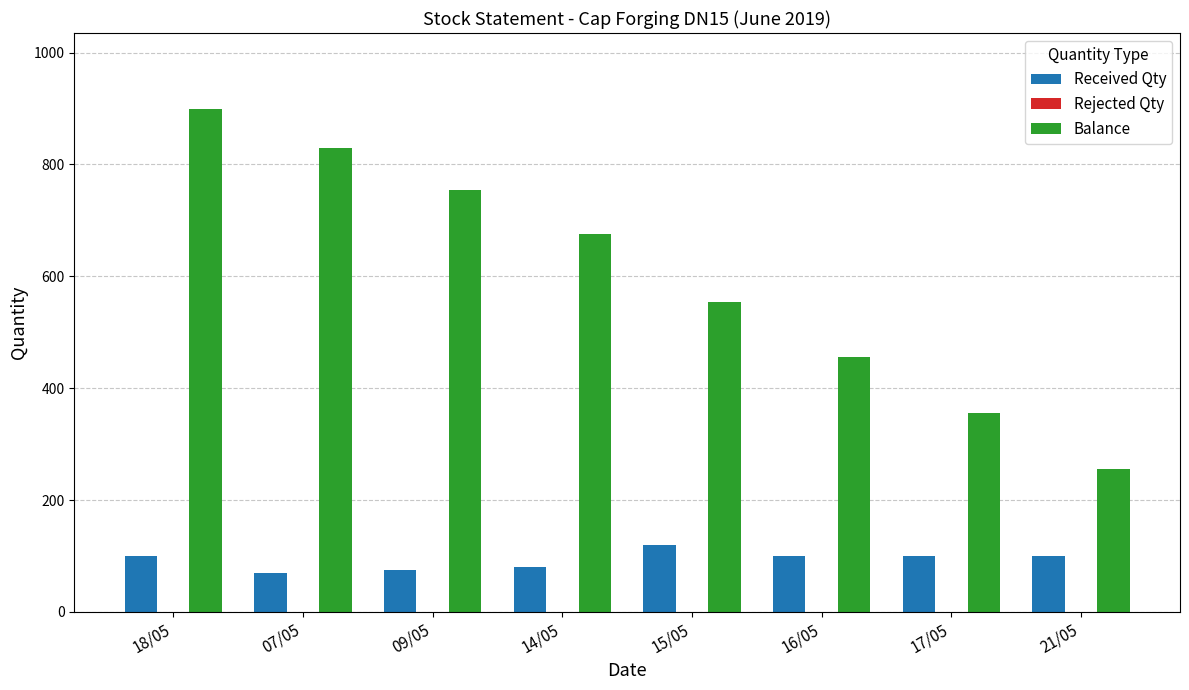

How many groups of bars are there?

8